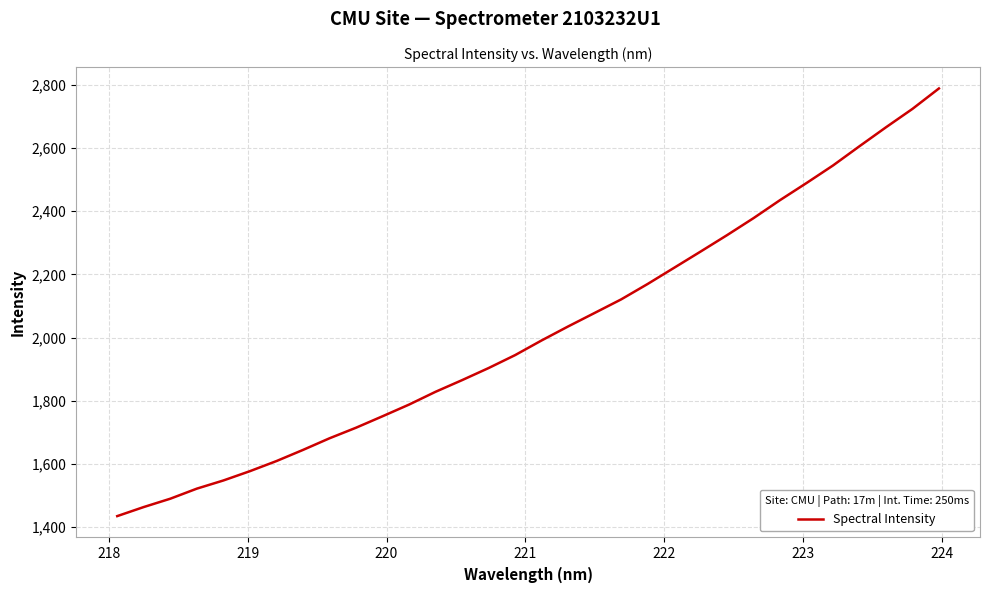

Reading left to right, list all the values displayed in this chart.

1434.9	1463.6	1490.0	1521.9	1547.7	1577.2	1609.1	1644.4	1681.2	1714.7	1751.0	1788.0	1828.5	1865.3	1903.6	1944.5	1991.0	2035.2	2078.0	2120.8	2169.7	2220.9	2272.3	2324.4	2378.2	2435.2	2489.3	2544.9	2605.8	2665.7	2724.0	2788.6